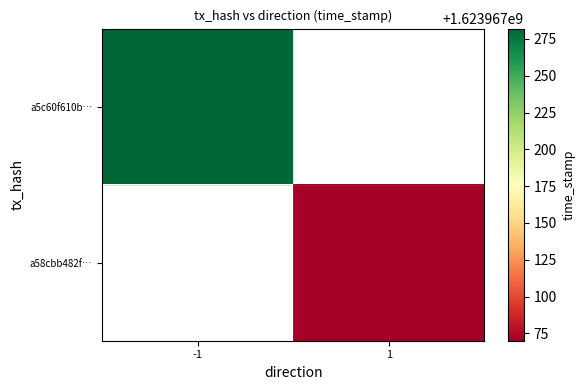

List the series in order of their peak value, highest first.

a5c60f610b68bdc6a5891c6cffbcb22941043bd, a58cbb482fae5c1767b5aa935420cd76a498502